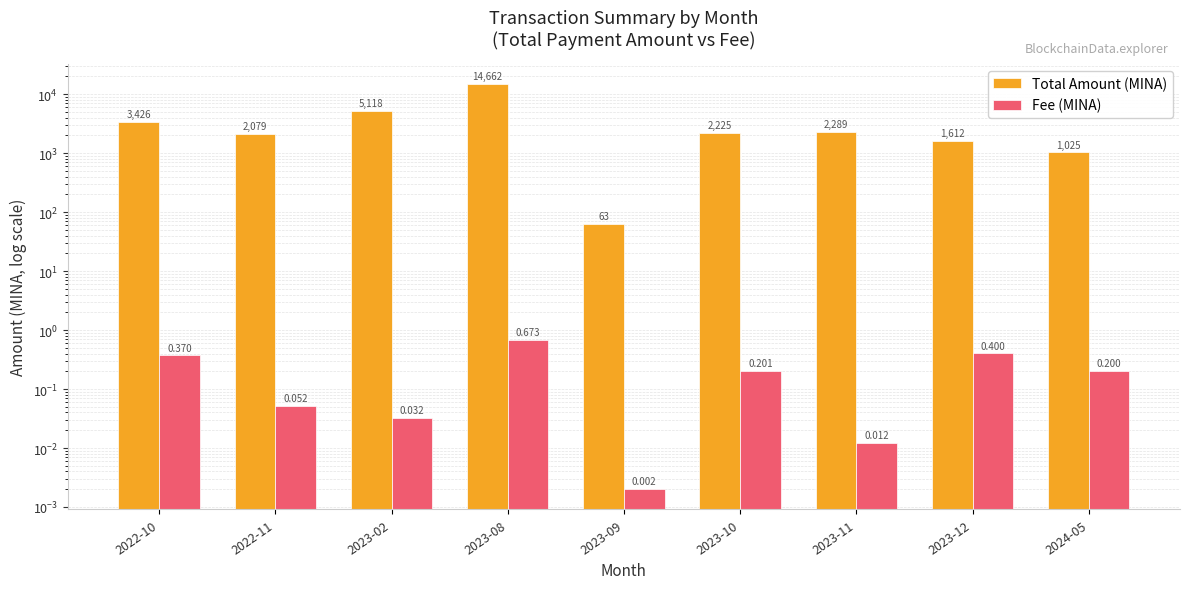

What is the label of the 8th bar from the left?

2023-12